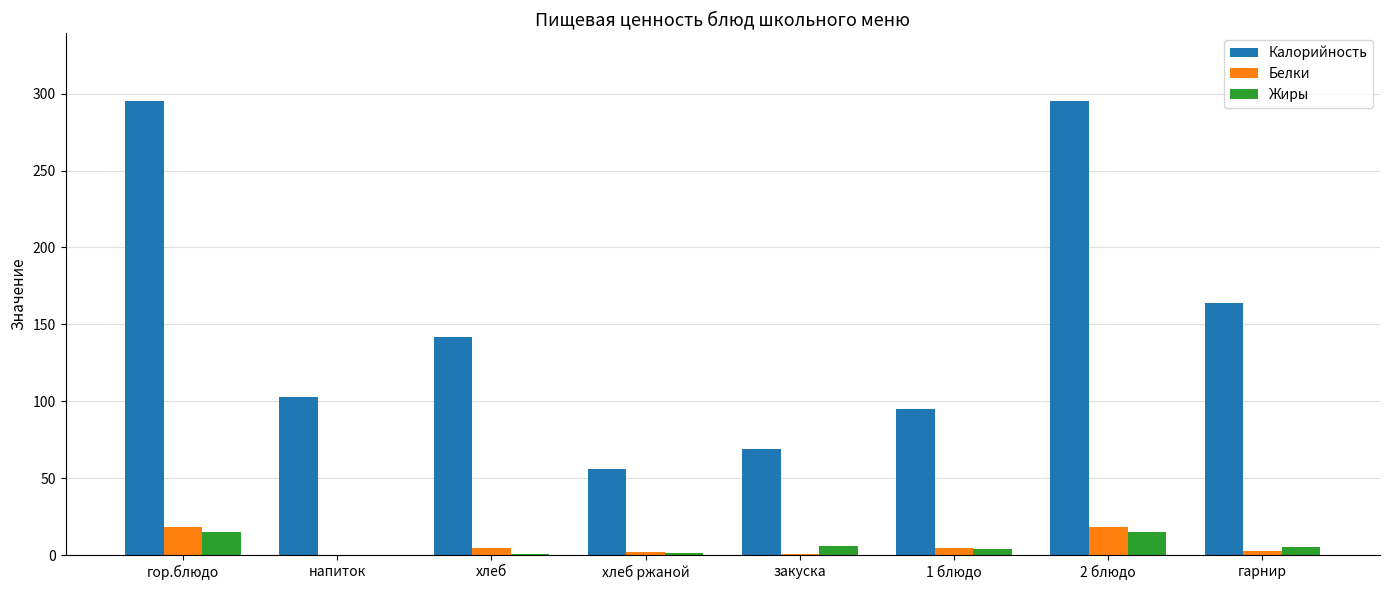

At which label does Белки first exceed 4?

гор.блюдо